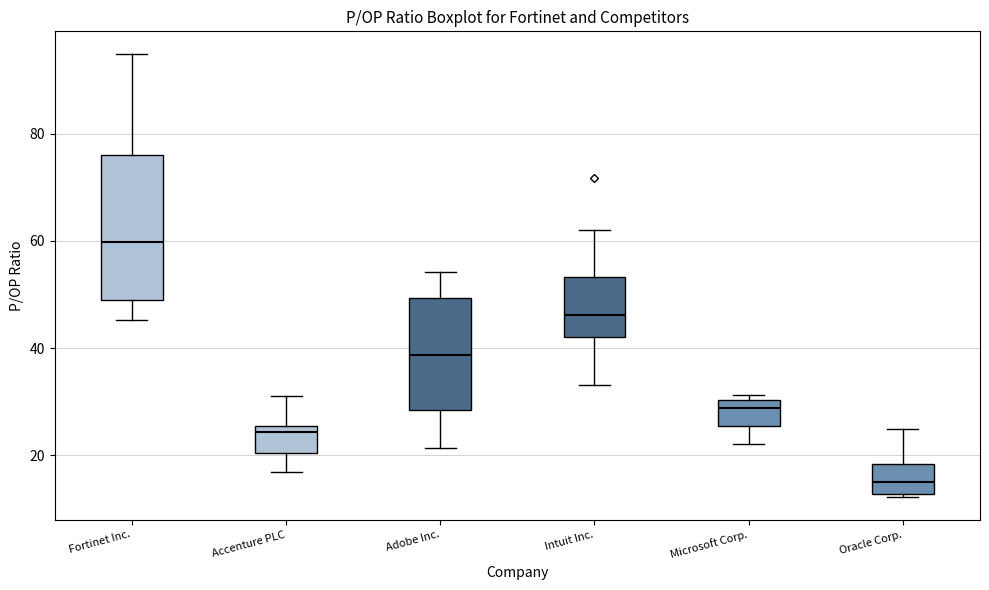

Reading left to right, read every box against the y-axis: the position of its median line, the range the box covers, and the ends of its whiskers. The values are not printed on the chart, so give them approximately, as read against the axis.

Fortinet Inc.: median 60, box 48 to 76, whiskers 46 to 94
Accenture PLC: median 24, box 20 to 26, whiskers 16 to 32
Adobe Inc.: median 38, box 28 to 50, whiskers 22 to 54
Intuit Inc.: median 46, box 42 to 54, whiskers 34 to 62
Microsoft Corp.: median 28, box 26 to 30, whiskers 22 to 32
Oracle Corp.: median 16, box 12 to 18, whiskers 12 (just below the box's lower edge) to 24